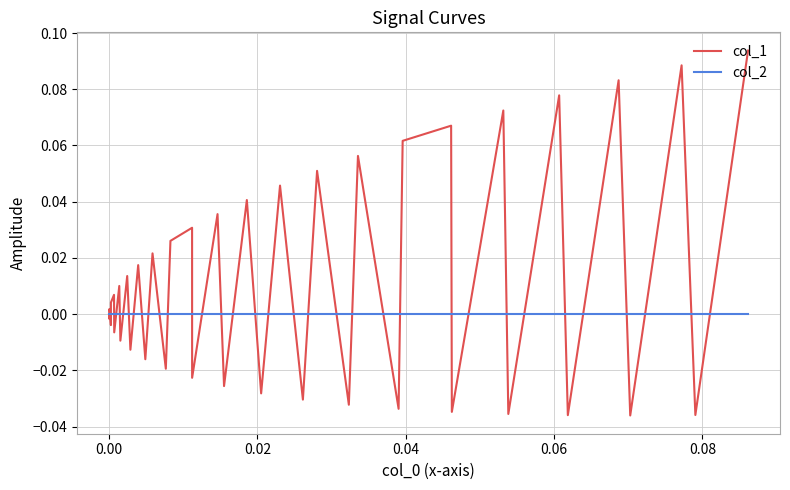

List the series in order of their overall mean, highest first.

col_1, col_2